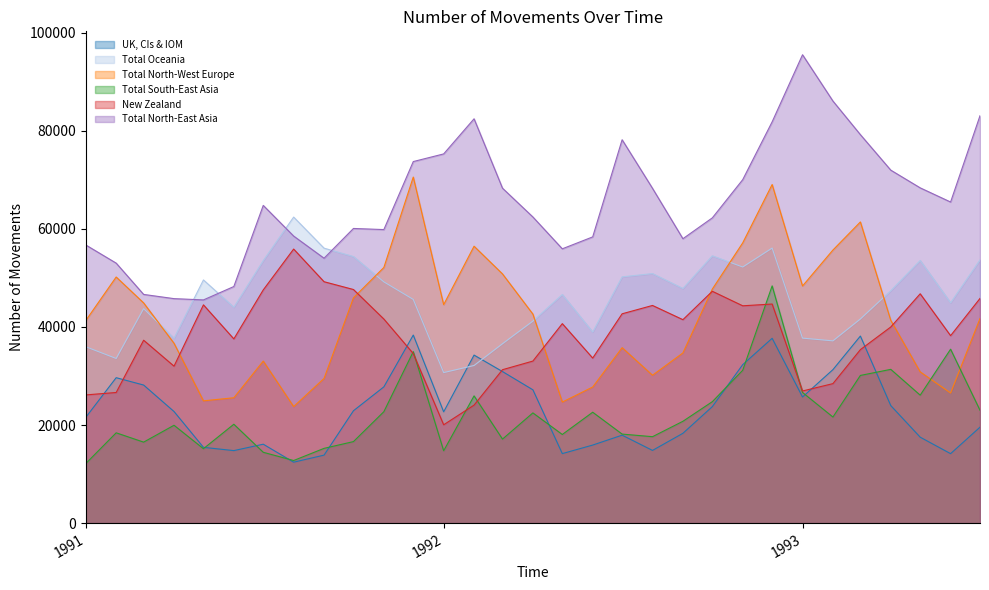

What is the spread (max minus min) of values at 1991-11?

37130